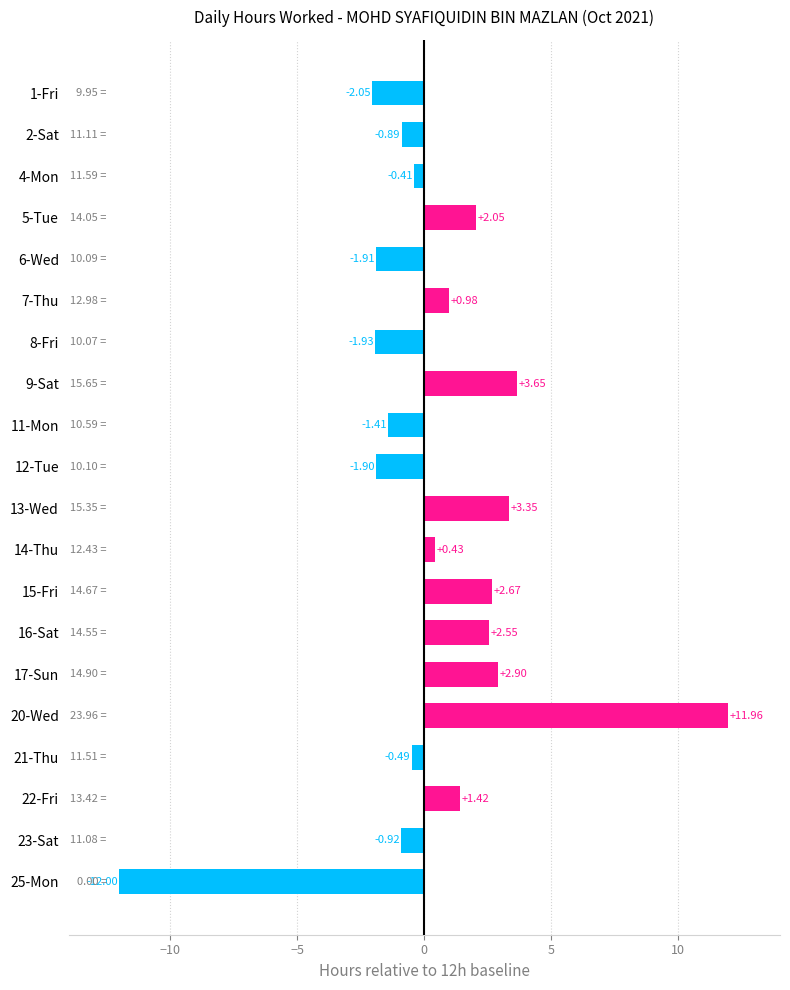

At which category does the chart reach its minimum across all series?

25-Mon